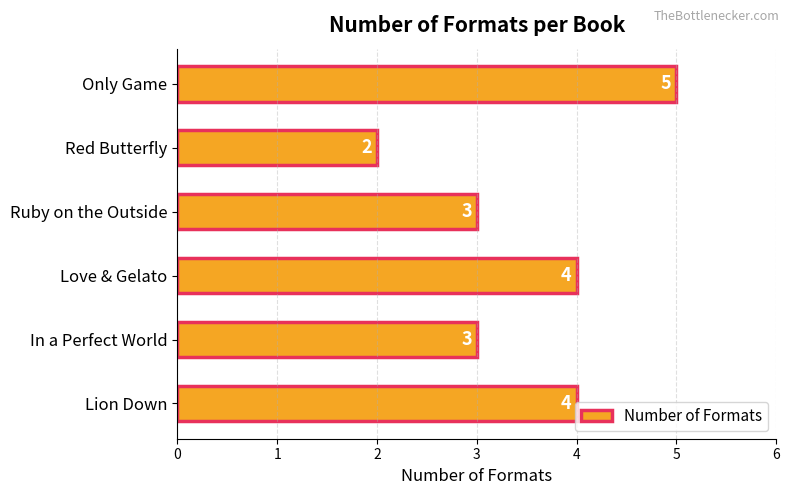

The value at Lion Down is 7. True or false?

False